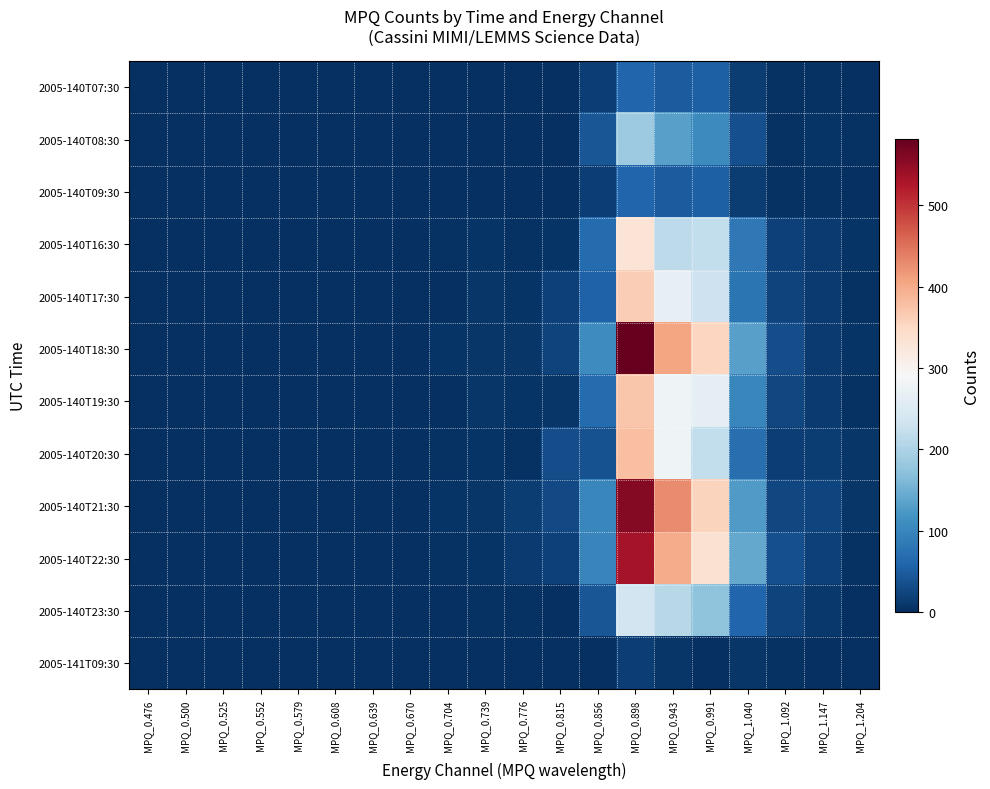

Which series changed the most between MPQ_1.040 and MPQ_1.147?

2005-140T22:30